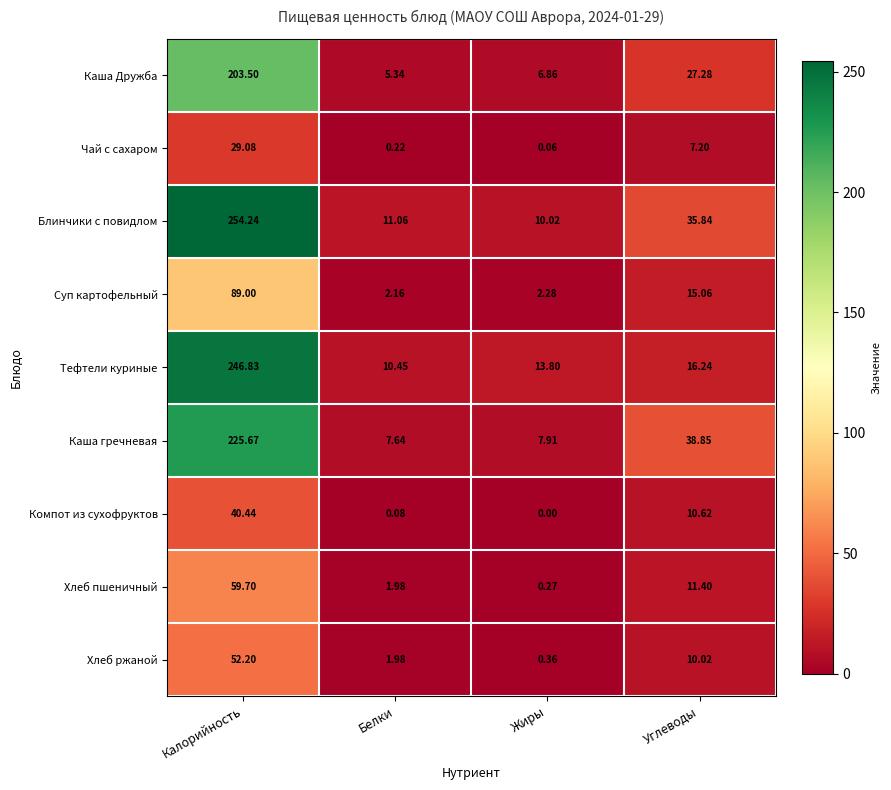

Rank the series by their maximum value, from lowest to highest.

Чай с сахаром, Компот из сухофруктов, Хлеб ржаной, Хлеб пшеничный, Суп картофельный, Каша Дружба, Каша гречневая, Тефтели куриные, Блинчики с повидлом